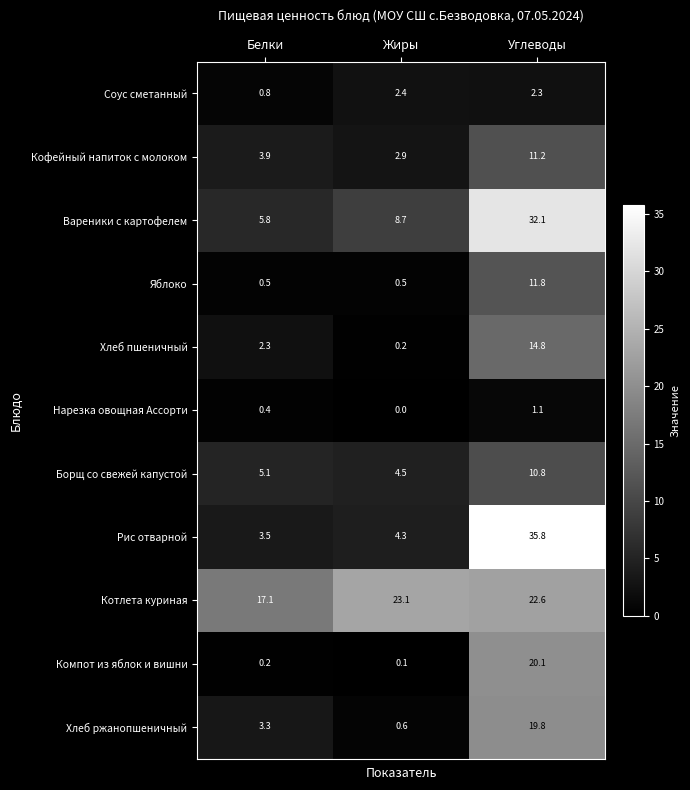

What is the highest value of the Кофейный напиток с молоком series?

11.2